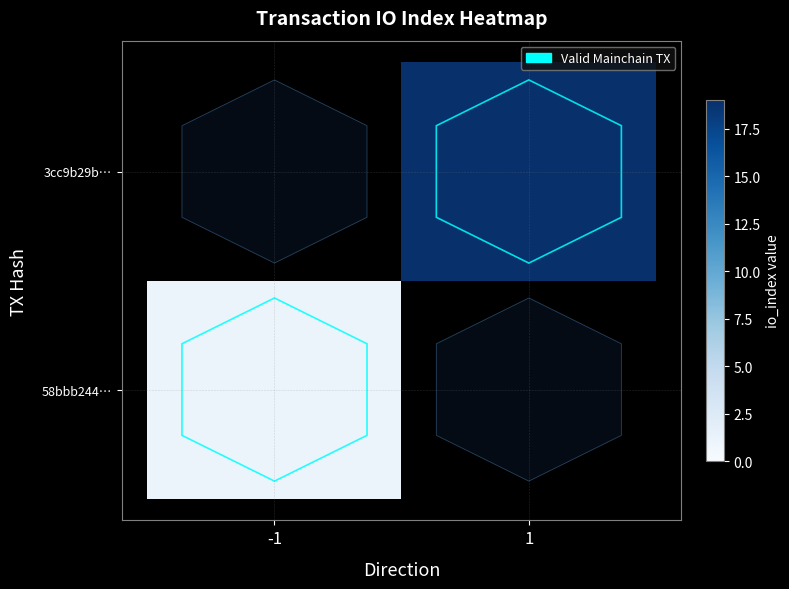

Reading left to right, transcribe all the data shown in this chart.

58bbb244…: -1=1	1=0
3cc9b29b…: -1=0	1=19